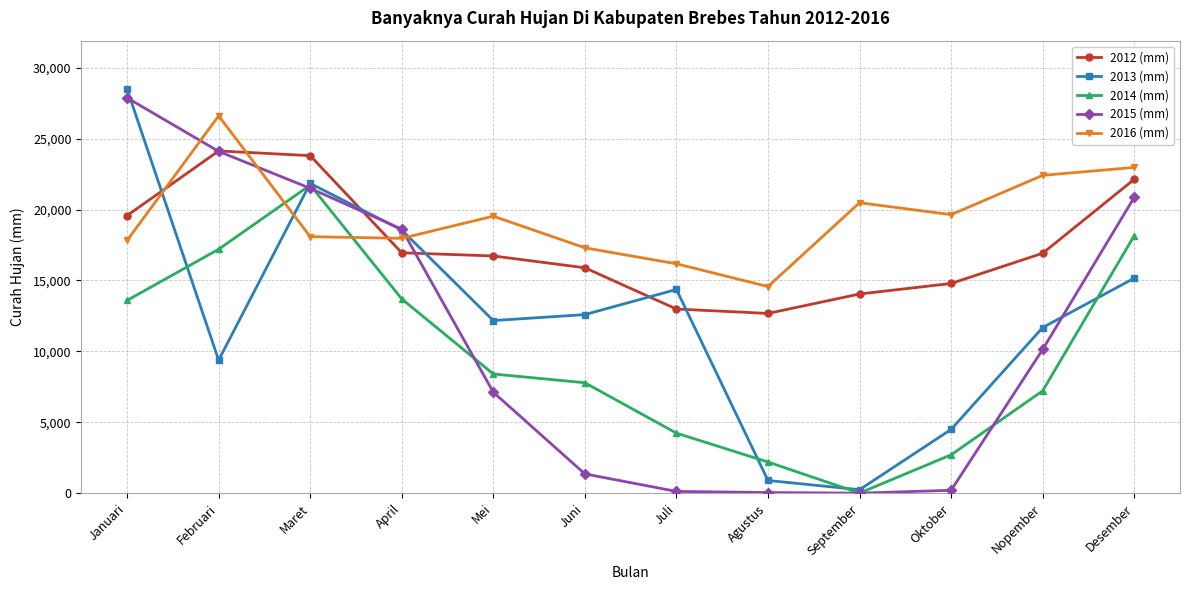

At which category does the chart reach its peak across all series?

Januari